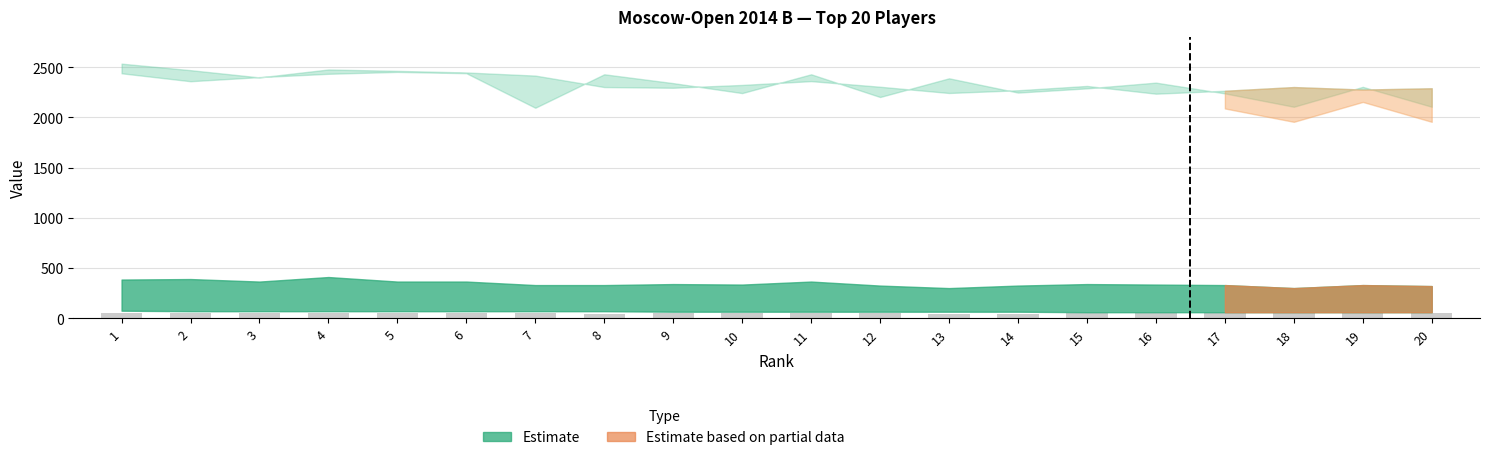

What is the average value?

50.0